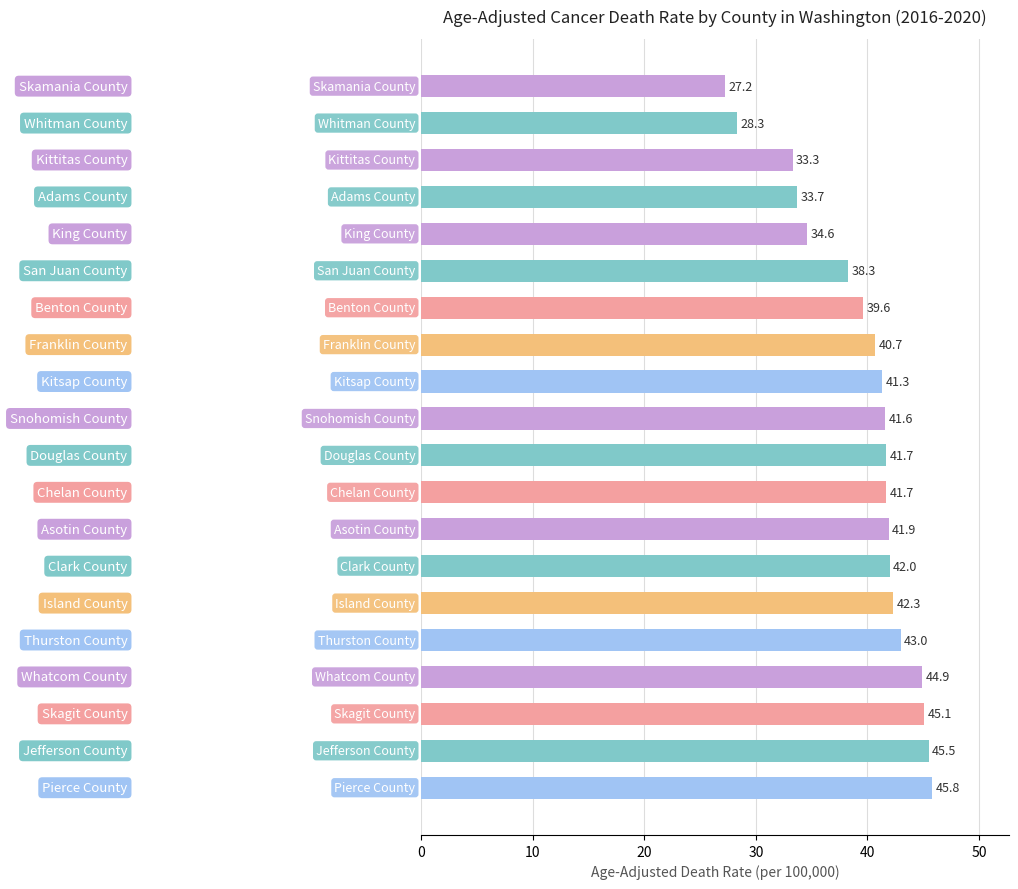

What is the average value?

39.6